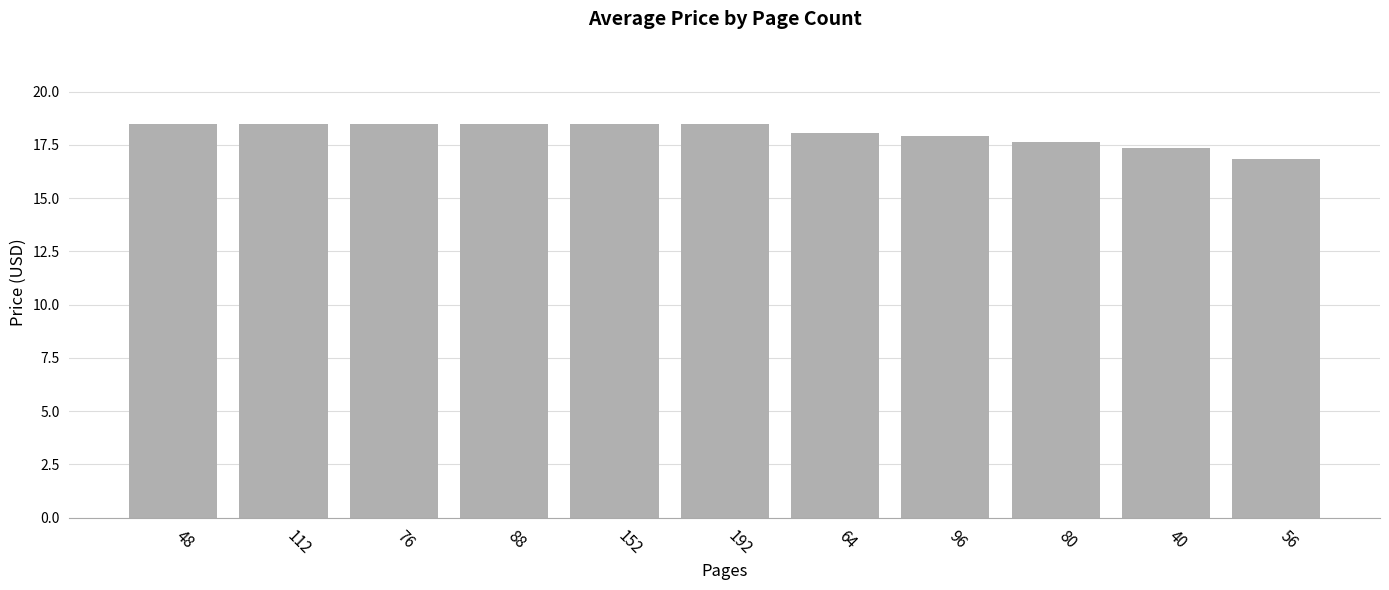

Which category has the lowest value across all series?

56